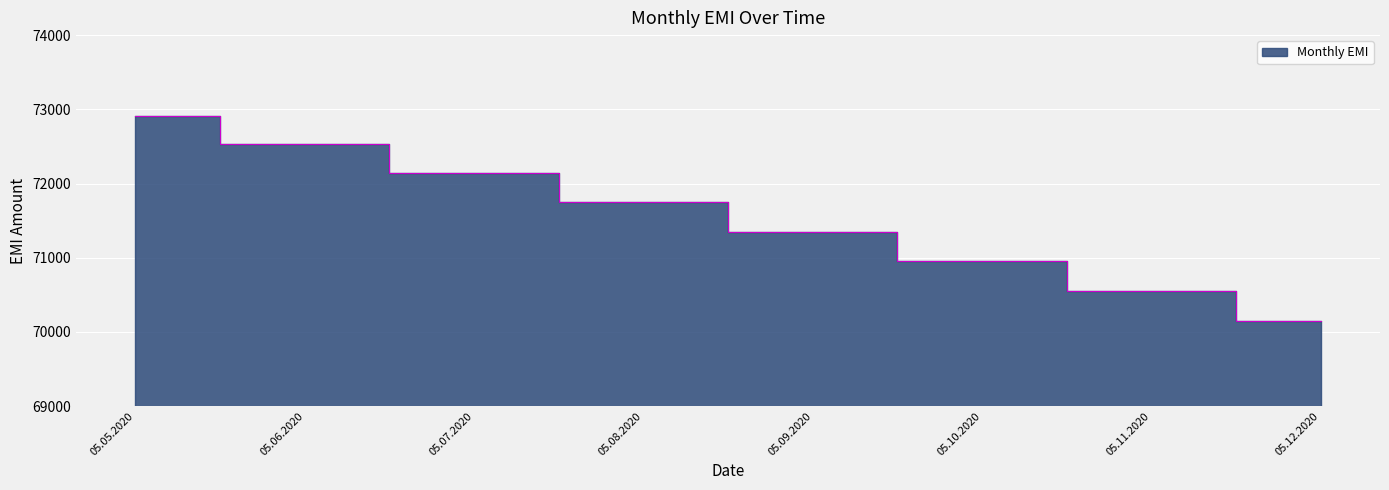

What is the difference between the values at 05.06.2020 and 05.10.2020?

1576.0